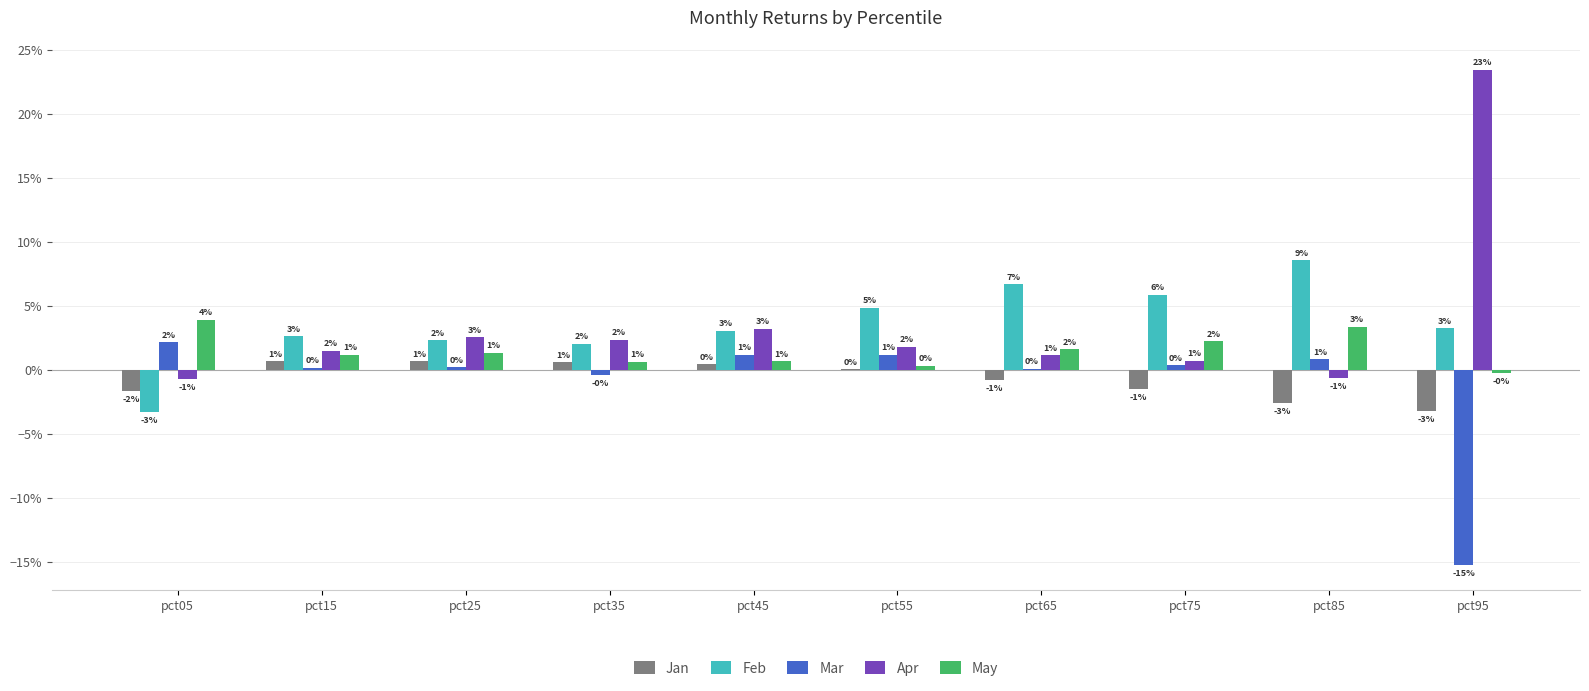

List the series in order of their peak value, lowest first.

Jan, Mar, May, Feb, Apr